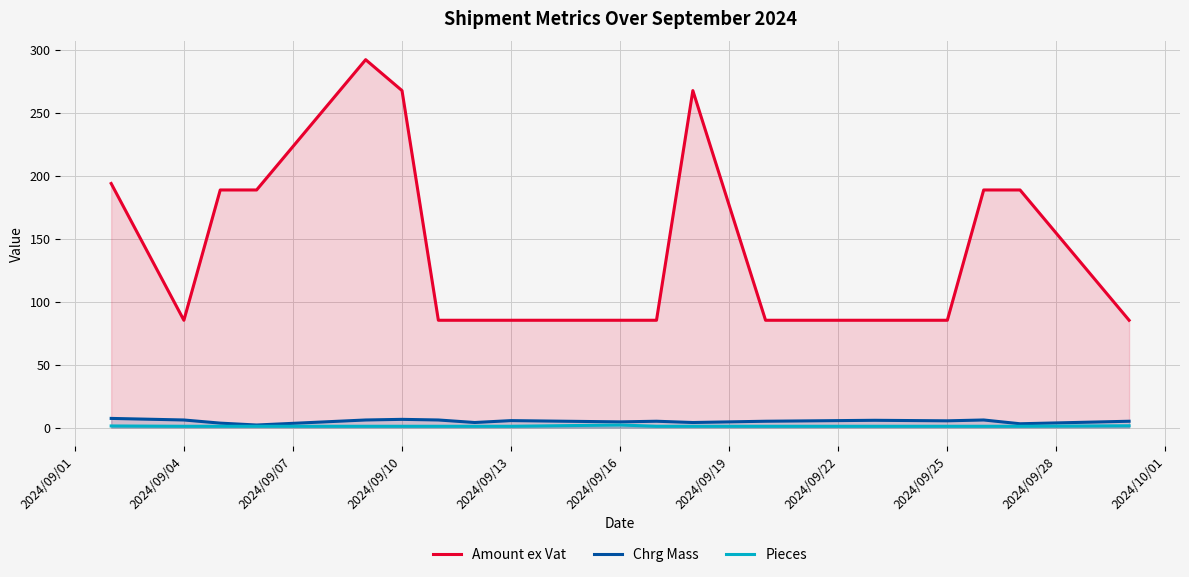

Which series has the largest range (max minus min)?

Amount ex Vat